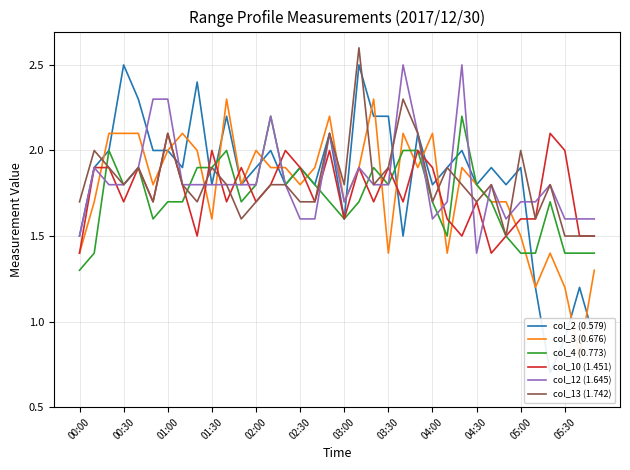

True or false: col_10 (1.451) has more than 1 points higher than both neighbors.

True